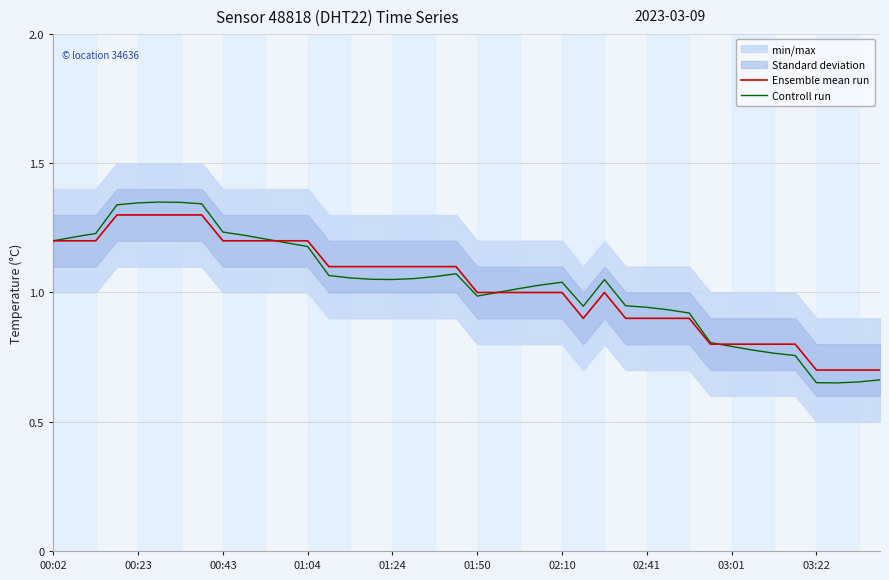

What is the difference between the Controll run values at 35 and 36?

0.1